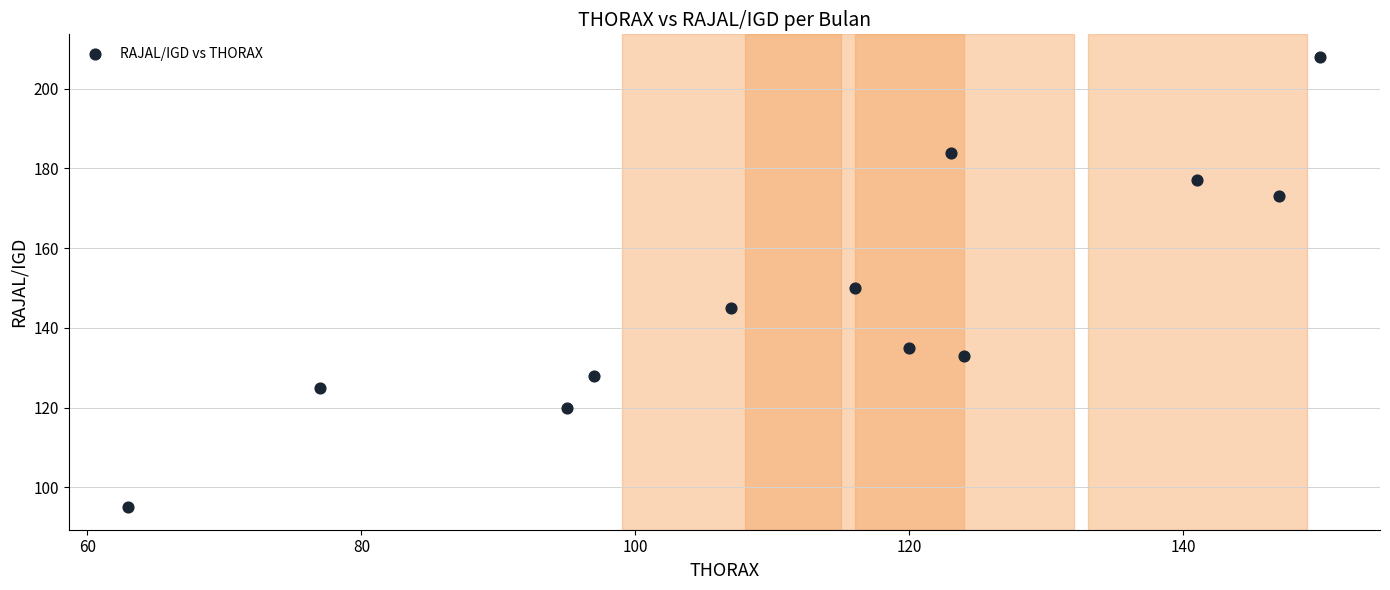

What is the range of X values (max minus min)?

87